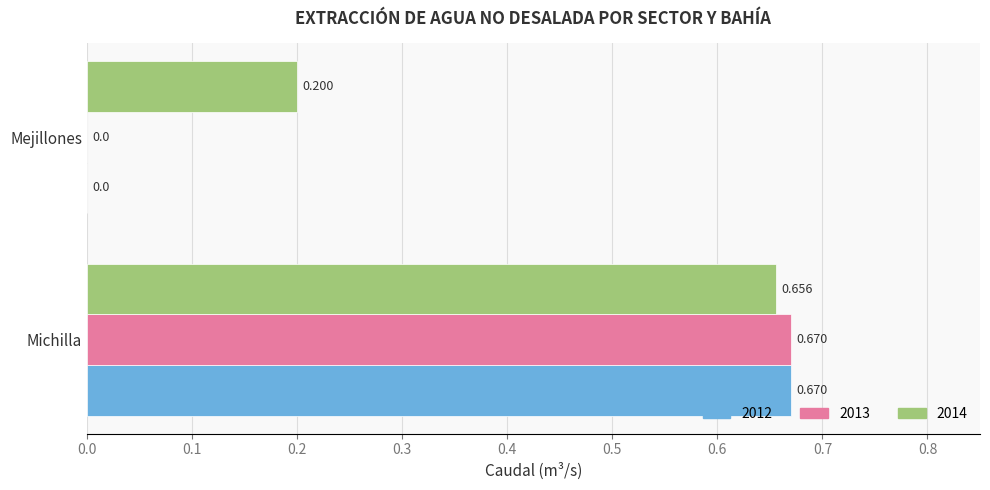

What are all the series names shown in the legend?

2012, 2013, 2014